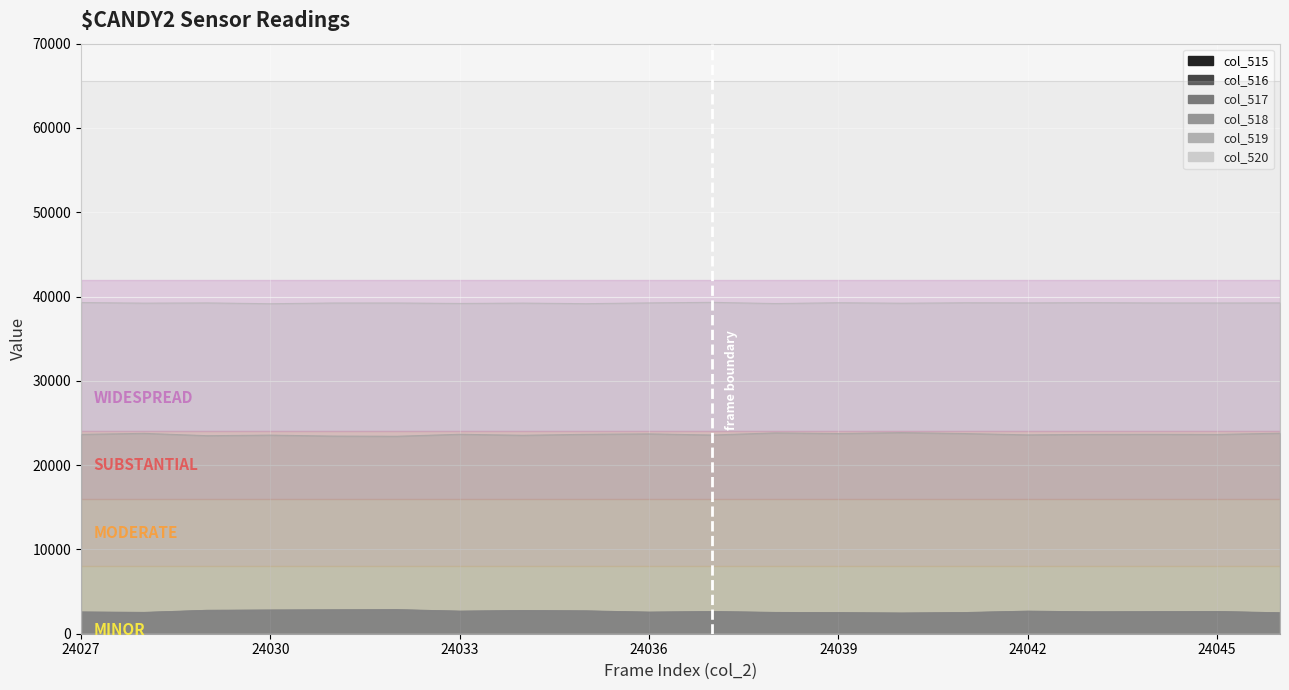

True or false: col_519 and col_516 intersect in this chart.

False